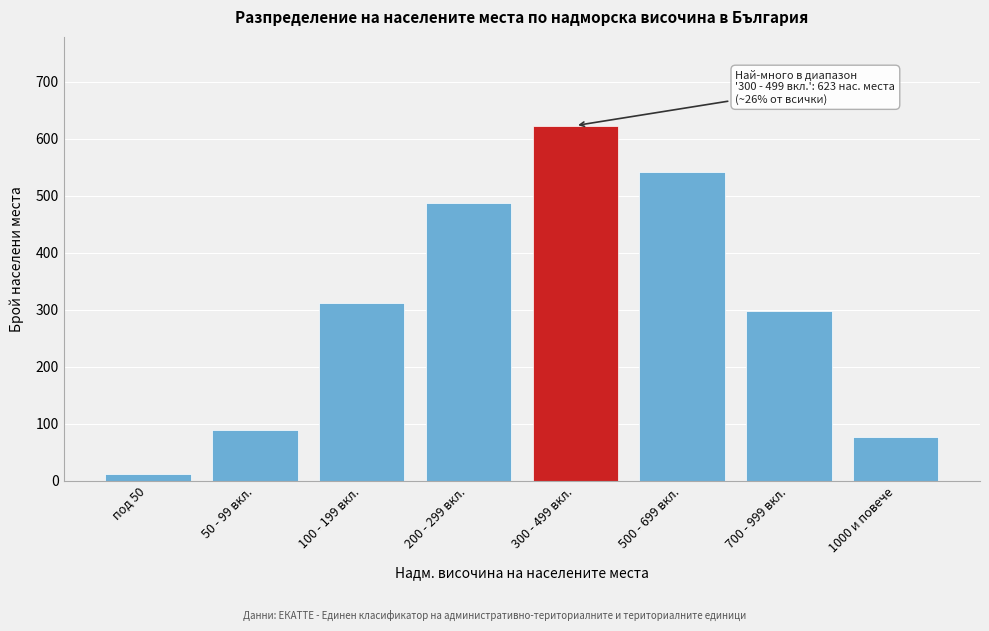

Reading left to right, list all the values displayed in this chart.

12	89	312	487	623	541	298	76